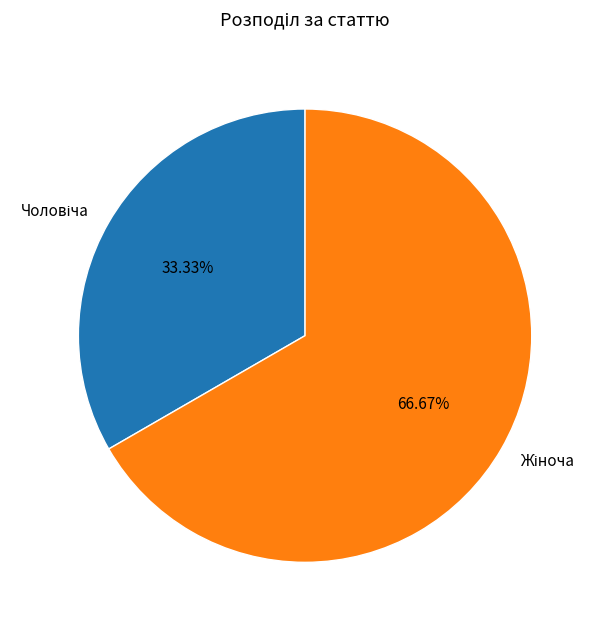

Is there a majority slice in this chart?

Yes